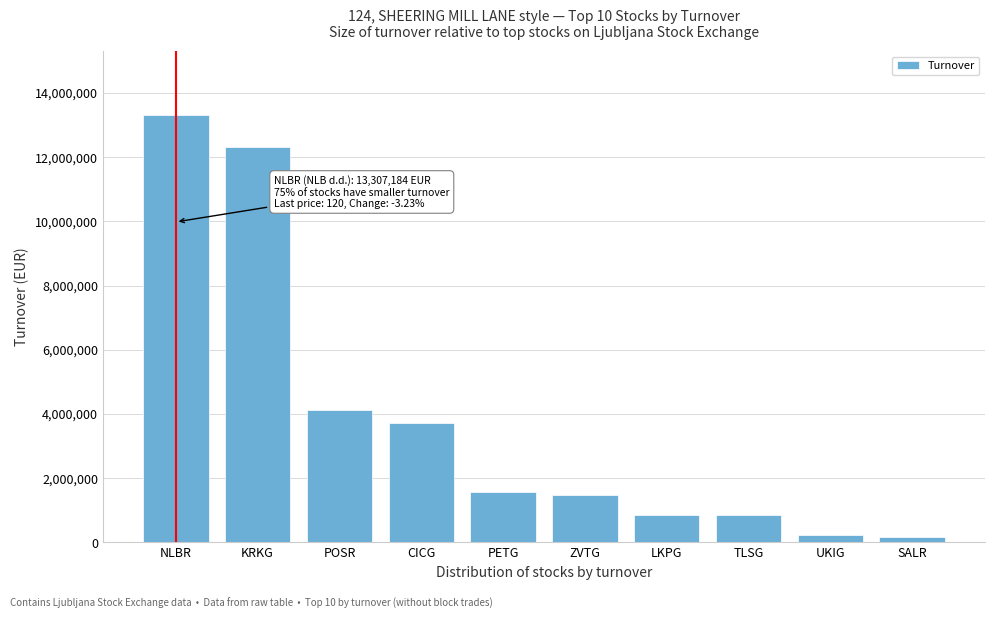

What is the difference between the values at NLBR and ZVTG?

11827784.6